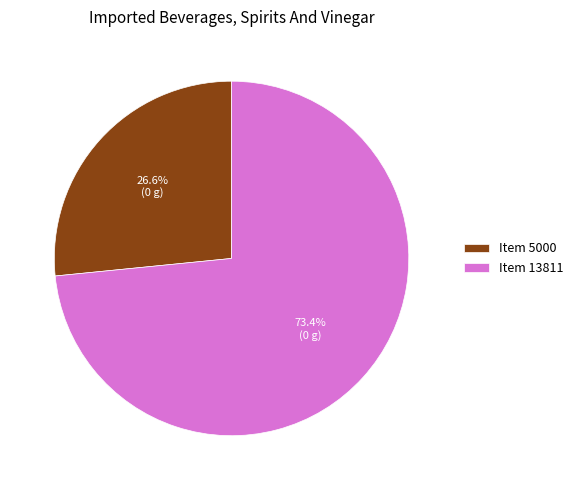

Which category has the smallest portion of the pie?

Item 5000